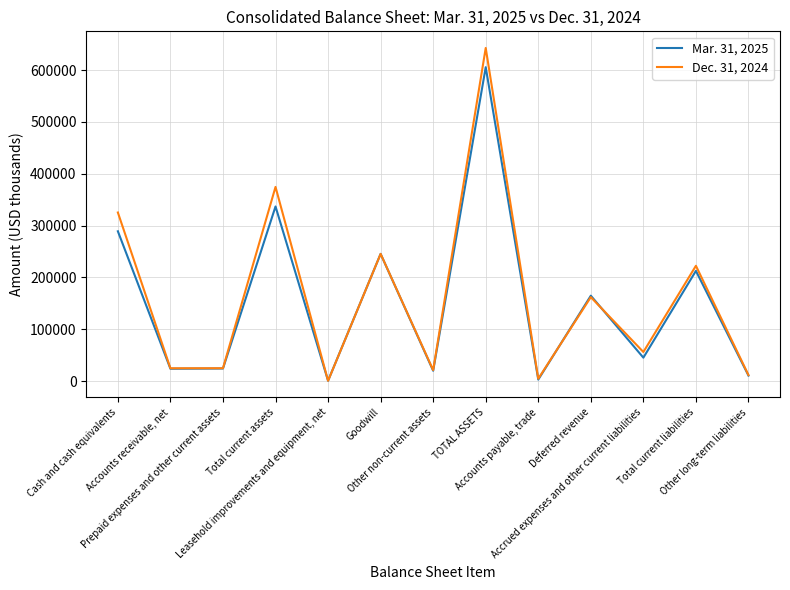

Which series has the widest spread of values?

Dec. 31, 2024